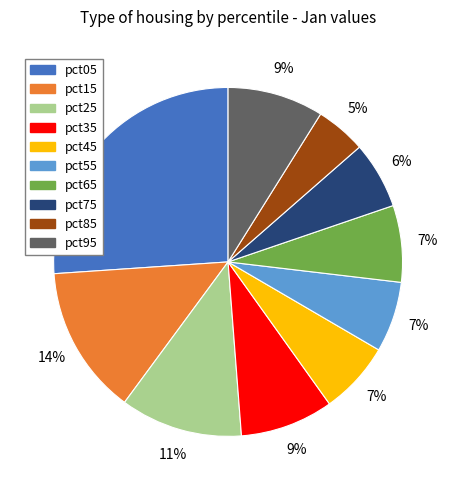

How many slices are in this pie chart?

10